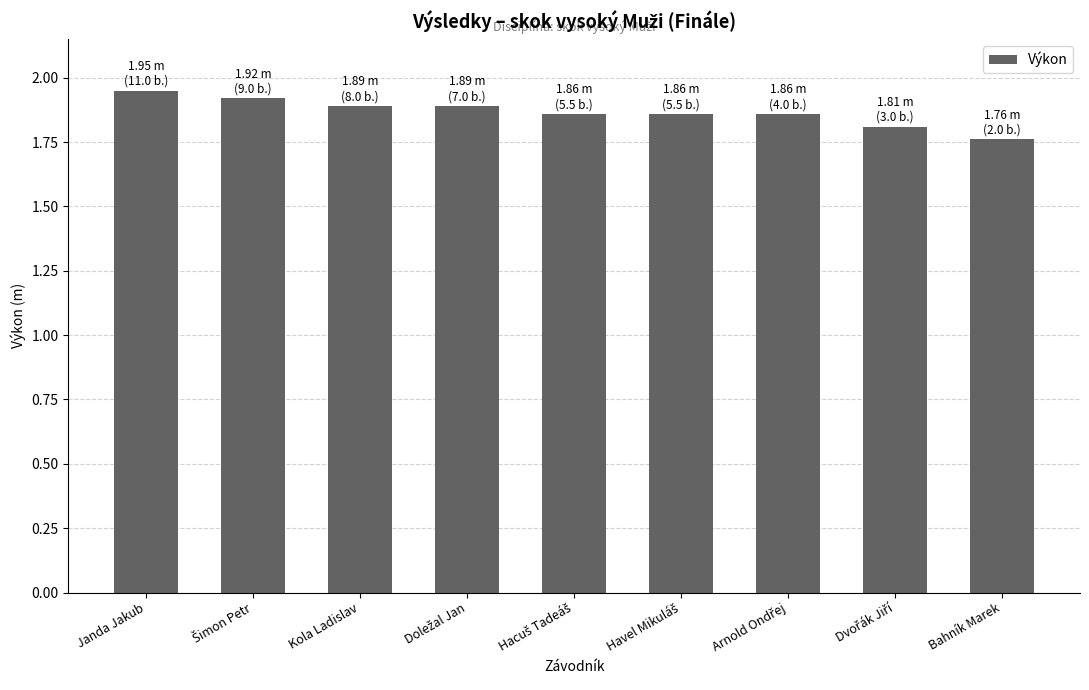

How many values are between 1 and 2?

9